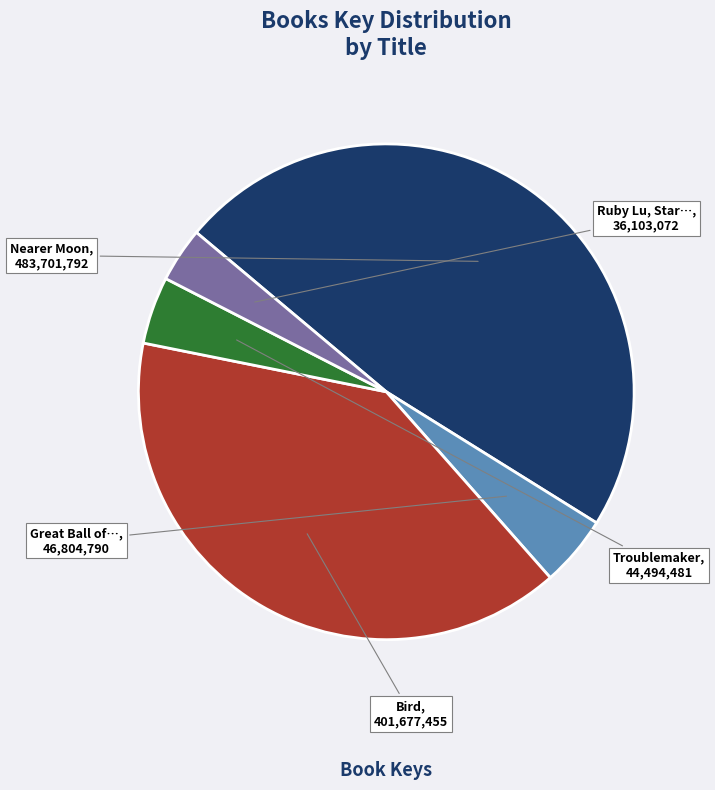

Does any single category account for the majority?

No